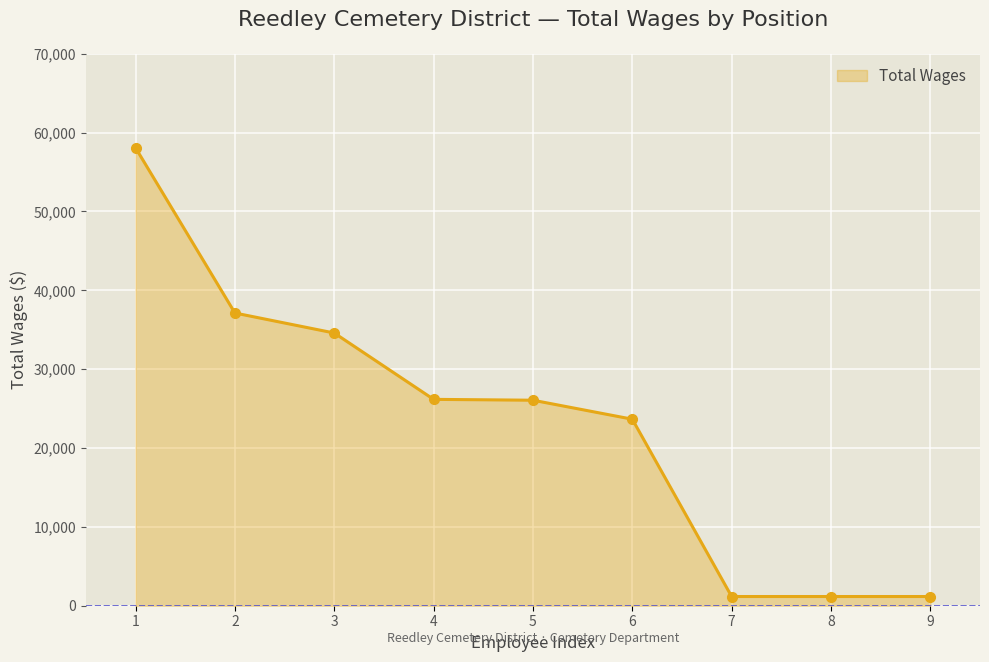

True or false: there are more than 2 points higher than both neighbors.

False